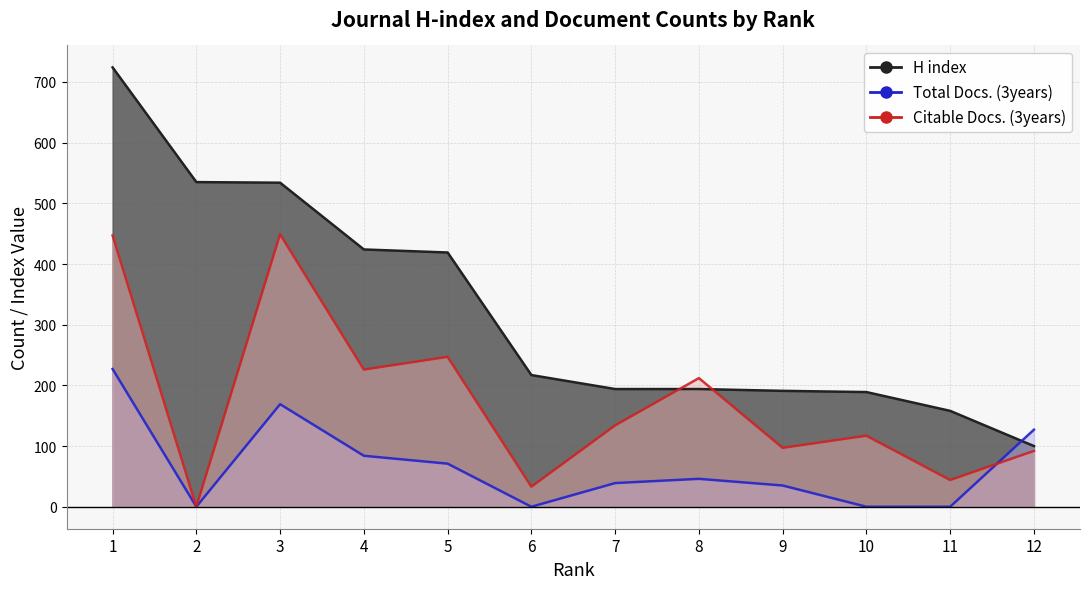

What are all the series names shown in the legend?

H index, Total Docs. (3years), Citable Docs. (3years)